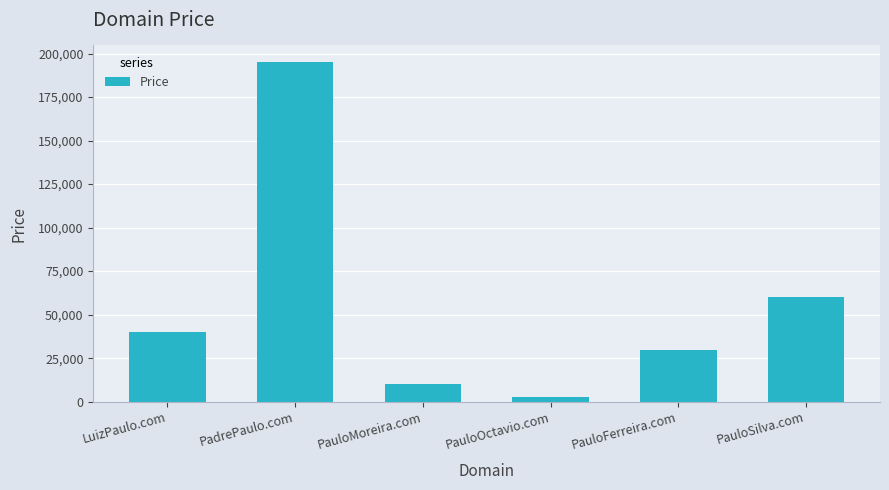

Reading right to left, transcribe all the data shown in this chart.

59888	29888	2888	9888	194888	39888